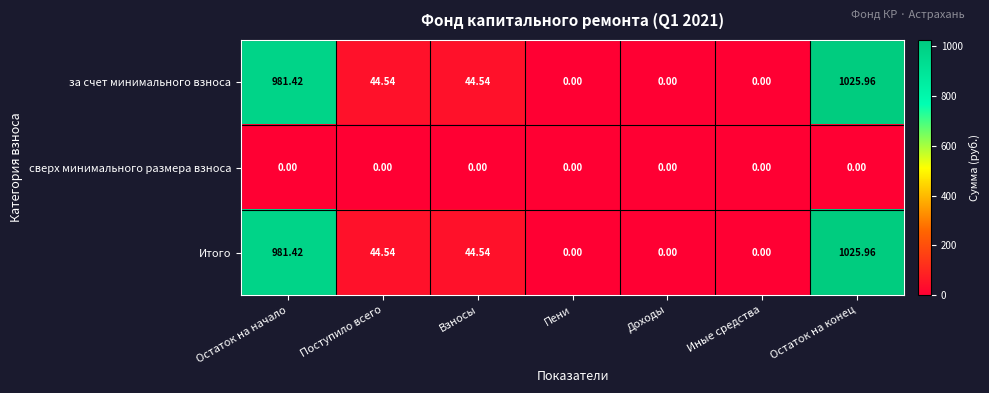

Where does the Итого series first go above 44?

Остаток на начало